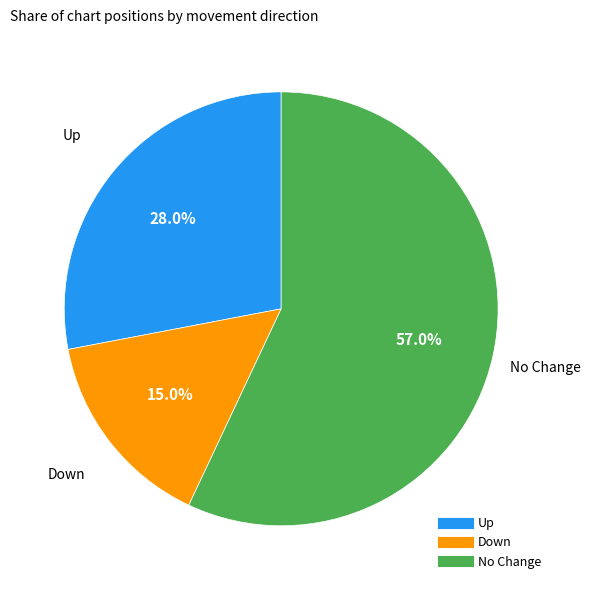

Is there any slice that represents more than half of the pie?

Yes